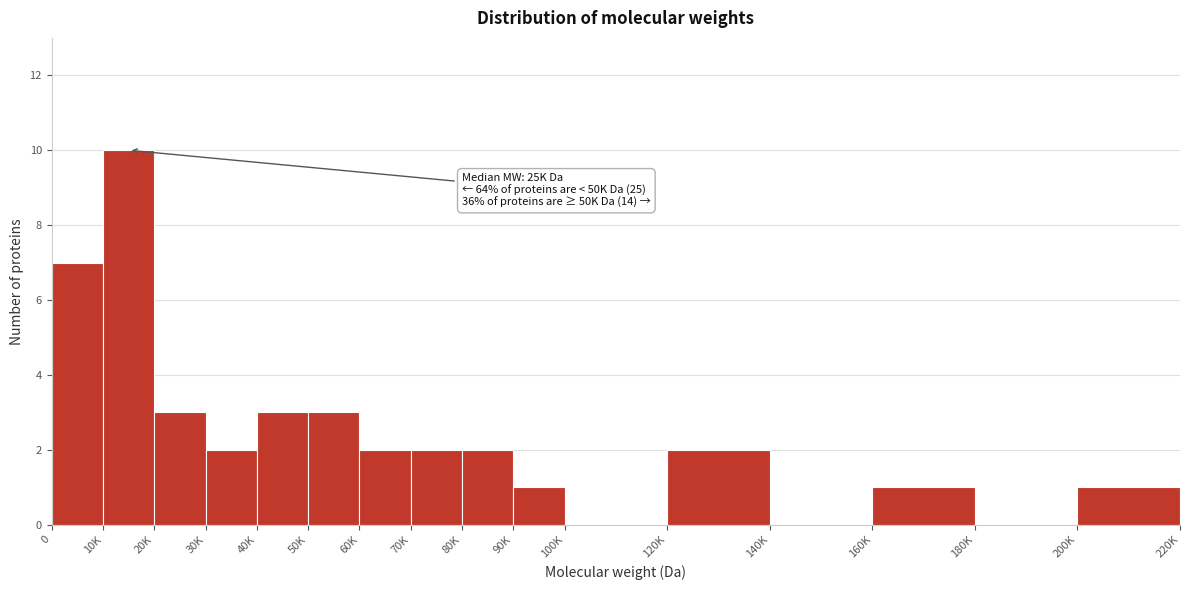

Reading right to left, what are all the values shown in this chart?

200K=1	180K=0	160K=1	140K=0	120K=2	100K=0	90K=1	80K=2	70K=2	60K=2	50K=3	40K=3	30K=2	20K=3	10K=10	0=7